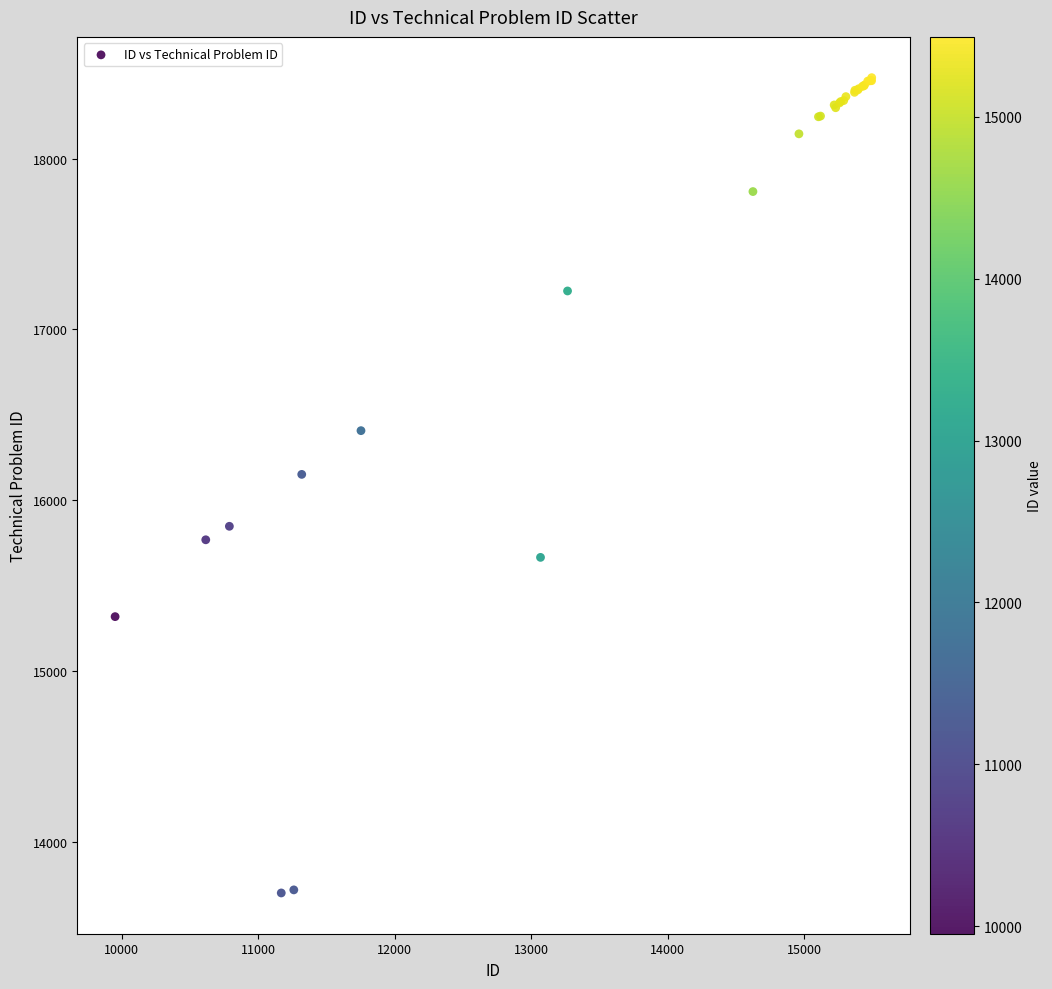

What Y value in the scatter plot is closest to 16087?

16151